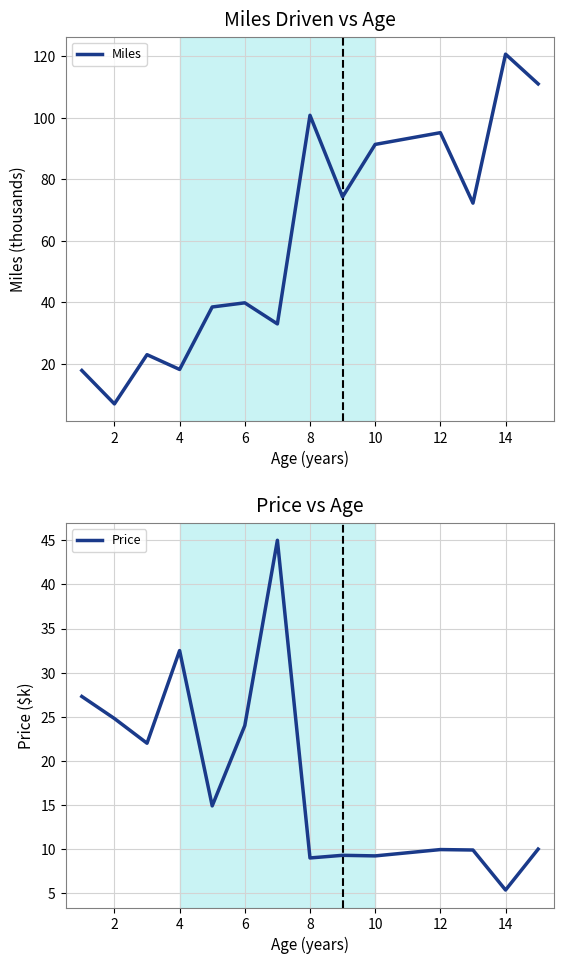

What is the sum of all Miles values?

842.9